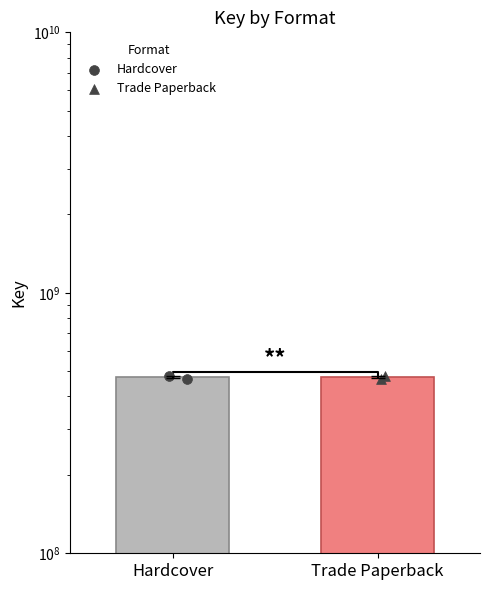

Which series contains the highest Y value?

Hardcover